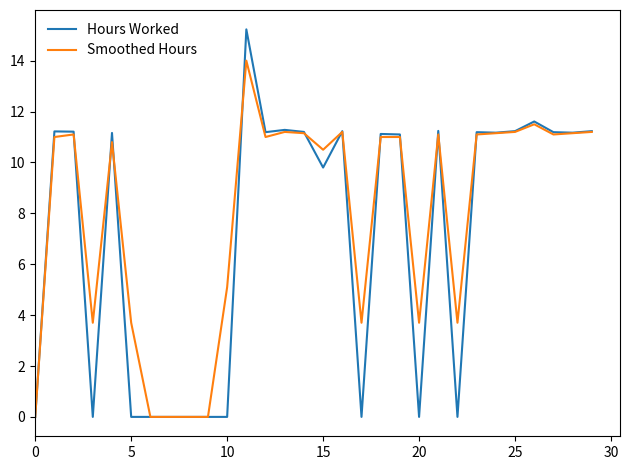

Rank the series by their maximum value, from lowest to highest.

Smoothed Hours, Hours Worked